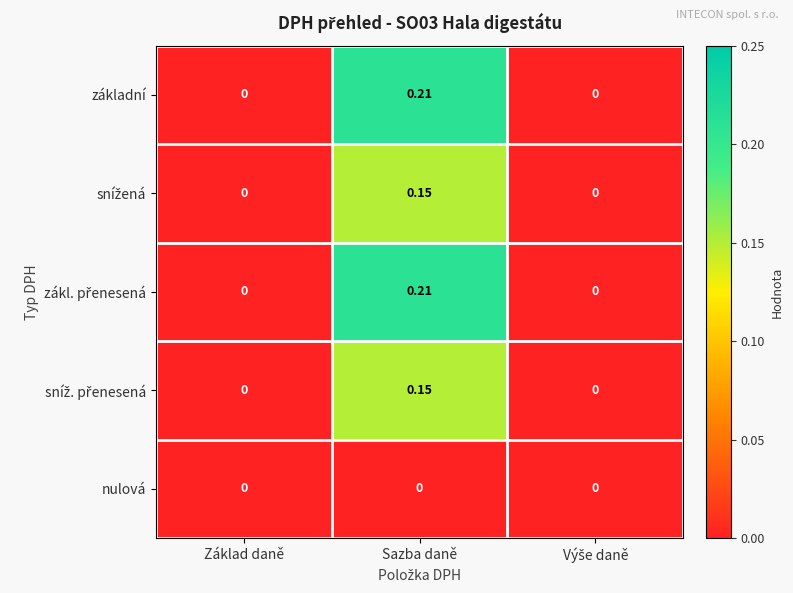

At which category is the sum across all series the highest?

Sazba daně